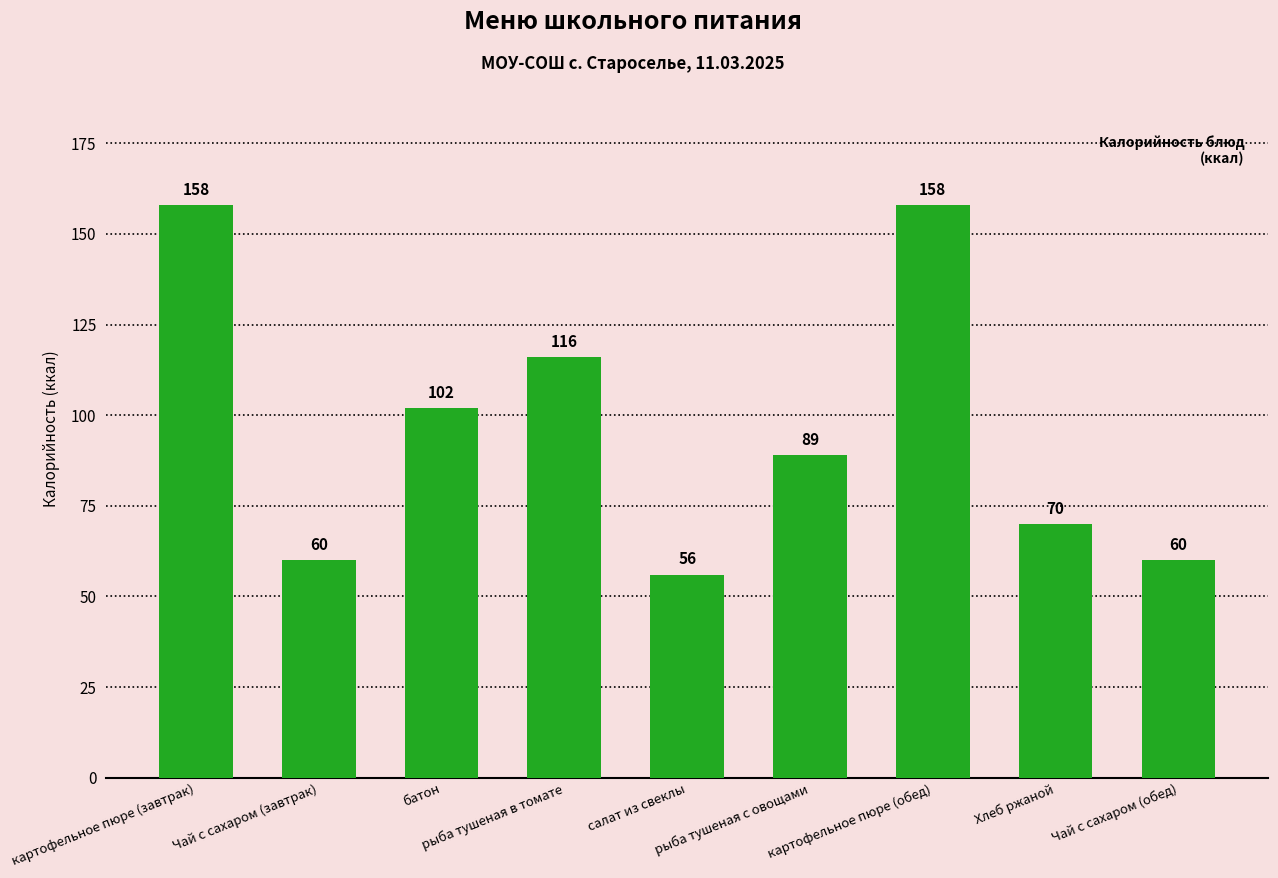

What is the label of the 2nd bar from the left?

Чай с сахаром (завтрак)